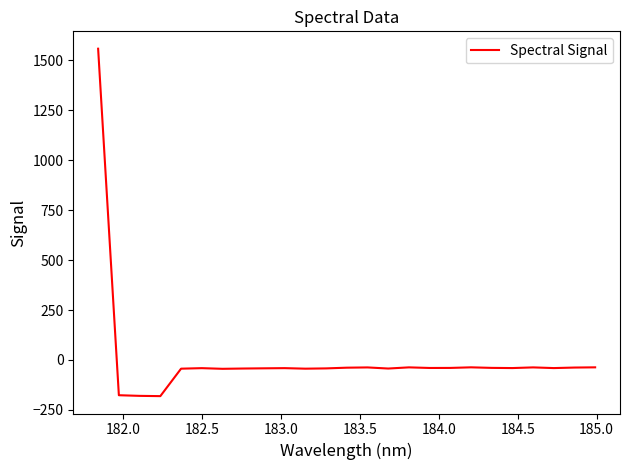

What is the maximum value shown in the chart?

1558.8